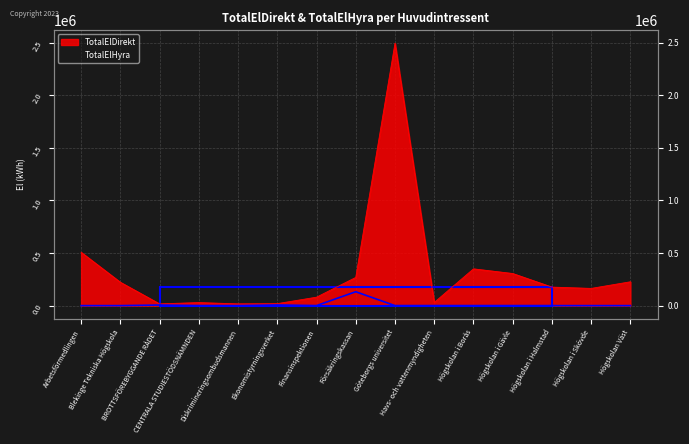

Is it true that TotalElDirekt equals 2493365 at Göteborgs universitet?

True